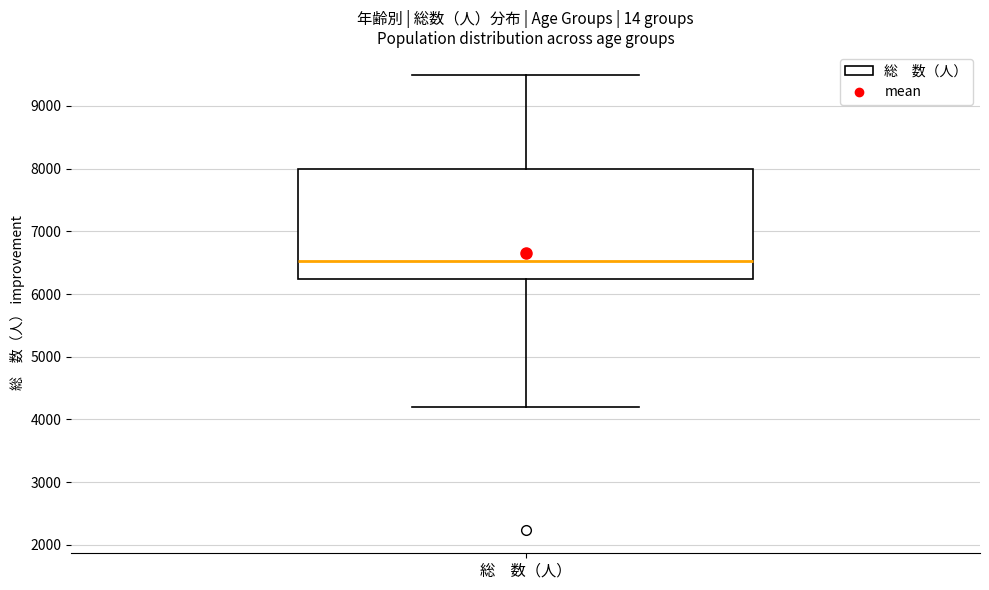

Where is the lower edge of the box for 総 数（人） on the y-axis? The values are not printed on the chart, so give them approximately, as read against the axis.

6200